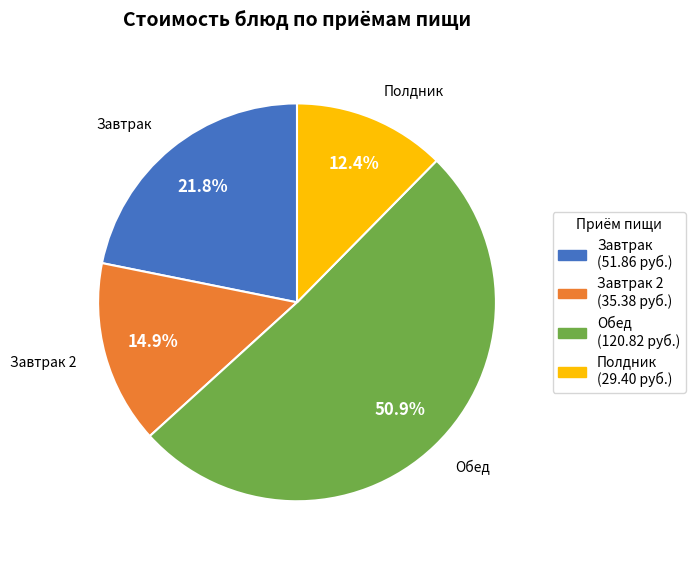

Is there a majority slice in this chart?

Yes